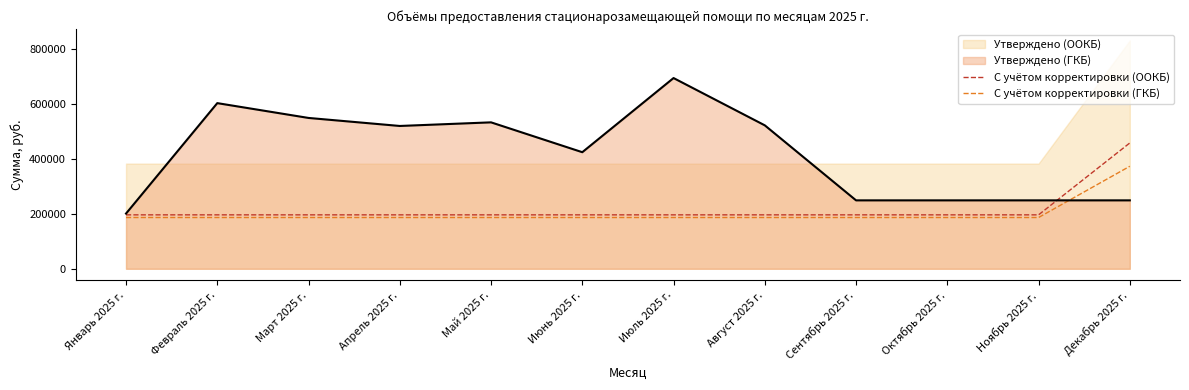

What is the lowest value of the С учётом корректировки (ГКБ) series?

186179.9